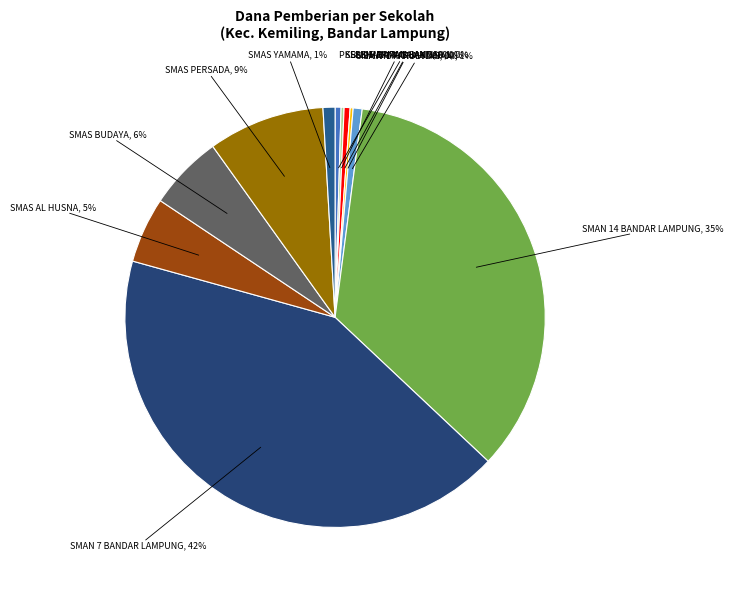

Which category has the biggest portion of the pie?

SMAN 7 BANDAR LAMPUNG